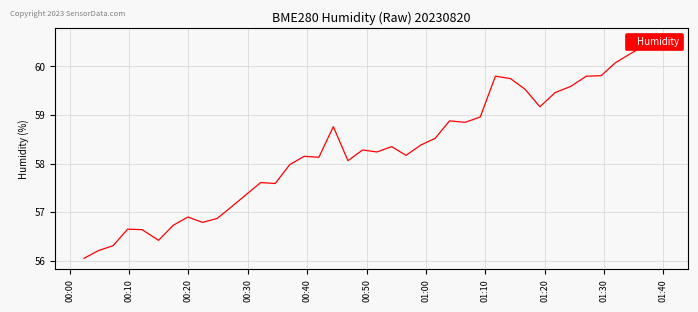

What position from the right is 01:00?

34